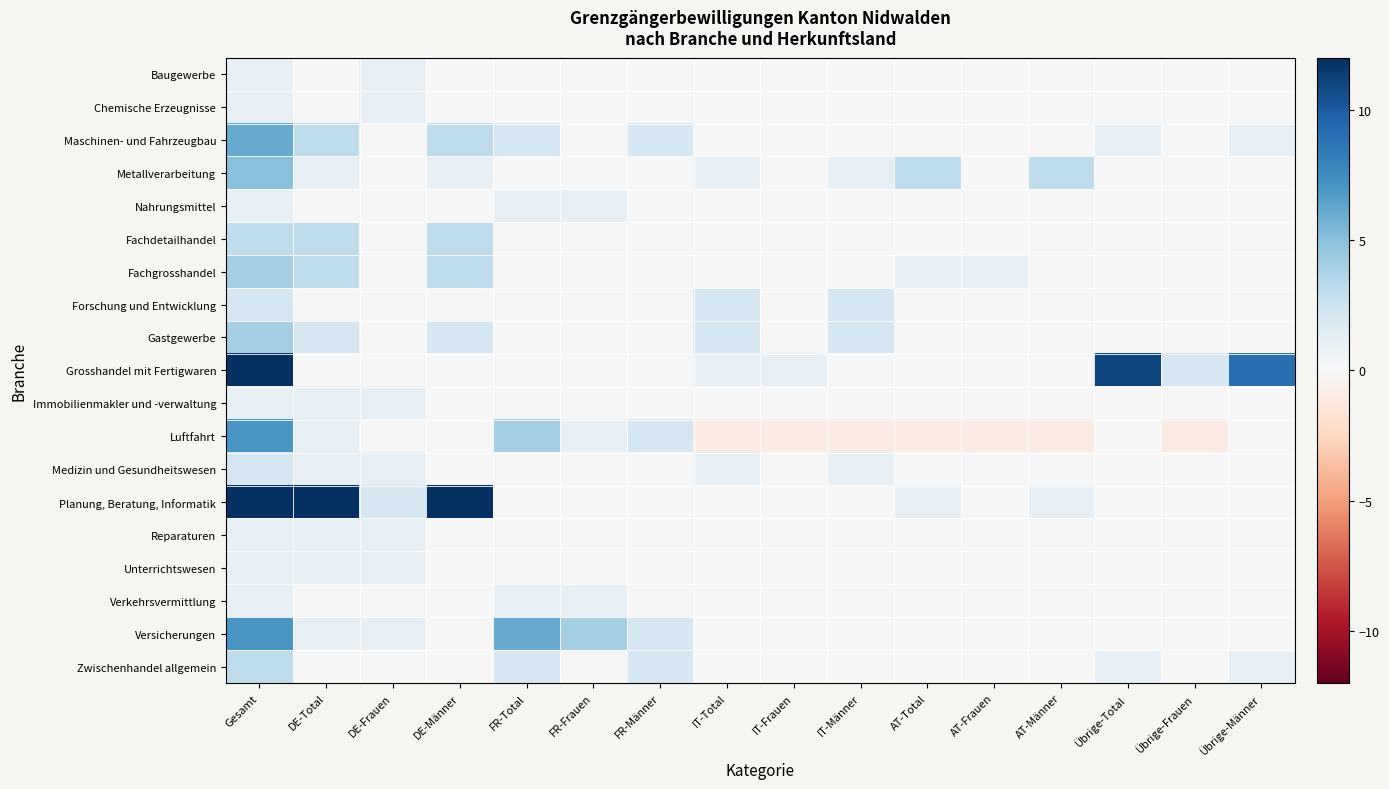

Reading left to right, what are all the values shown in this chart?

Baugewerbe: Gesamt=1	DE-Total=0	DE-Frauen=1	DE-Männer=0	FR-Total=0	FR-Frauen=0	FR-Männer=0	IT-Total=0	IT-Frauen=0	IT-Männer=0	AT-Total=0	AT-Frauen=0	AT-Männer=0	Übrige-Total=0	Übrige-Frauen=0	Übrige-Männer=0
Chemische Erzeugnisse: Gesamt=1	DE-Total=0	DE-Frauen=1	DE-Männer=0	FR-Total=0	FR-Frauen=0	FR-Männer=0	IT-Total=0	IT-Frauen=0	IT-Männer=0	AT-Total=0	AT-Frauen=0	AT-Männer=0	Übrige-Total=0	Übrige-Frauen=0	Übrige-Männer=0
Maschinen- und Fahrzeugbau: Gesamt=6	DE-Total=3	DE-Frauen=0	DE-Männer=3	FR-Total=2	FR-Frauen=0	FR-Männer=2	IT-Total=0	IT-Frauen=0	IT-Männer=0	AT-Total=0	AT-Frauen=0	AT-Männer=0	Übrige-Total=1	Übrige-Frauen=0	Übrige-Männer=1
Metallverarbeitung: Gesamt=5	DE-Total=1	DE-Frauen=0	DE-Männer=1	FR-Total=0	FR-Frauen=0	FR-Männer=0	IT-Total=1	IT-Frauen=0	IT-Männer=1	AT-Total=3	AT-Frauen=0	AT-Männer=3	Übrige-Total=0	Übrige-Frauen=0	Übrige-Männer=0
Nahrungsmittel: Gesamt=1	DE-Total=0	DE-Frauen=0	DE-Männer=0	FR-Total=1	FR-Frauen=1	FR-Männer=0	IT-Total=0	IT-Frauen=0	IT-Männer=0	AT-Total=0	AT-Frauen=0	AT-Männer=0	Übrige-Total=0	Übrige-Frauen=0	Übrige-Männer=0
Fachdetailhandel: Gesamt=3	DE-Total=3	DE-Frauen=0	DE-Männer=3	FR-Total=0	FR-Frauen=0	FR-Männer=0	IT-Total=0	IT-Frauen=0	IT-Männer=0	AT-Total=0	AT-Frauen=0	AT-Männer=0	Übrige-Total=0	Übrige-Frauen=0	Übrige-Männer=0
Fachgrosshandel: Gesamt=4	DE-Total=3	DE-Frauen=0	DE-Männer=3	FR-Total=0	FR-Frauen=0	FR-Männer=0	IT-Total=0	IT-Frauen=0	IT-Männer=0	AT-Total=1	AT-Frauen=1	AT-Männer=0	Übrige-Total=0	Übrige-Frauen=0	Übrige-Männer=0
Forschung und Entwicklung: Gesamt=2	DE-Total=0	DE-Frauen=0	DE-Männer=0	FR-Total=0	FR-Frauen=0	FR-Männer=0	IT-Total=2	IT-Frauen=0	IT-Männer=2	AT-Total=0	AT-Frauen=0	AT-Männer=0	Übrige-Total=0	Übrige-Frauen=0	Übrige-Männer=0
Gastgewerbe: Gesamt=4	DE-Total=2	DE-Frauen=0	DE-Männer=2	FR-Total=0	FR-Frauen=0	FR-Männer=0	IT-Total=2	IT-Frauen=0	IT-Männer=2	AT-Total=0	AT-Frauen=0	AT-Männer=0	Übrige-Total=0	Übrige-Frauen=0	Übrige-Männer=0
Grosshandel mit Fertigwaren: Gesamt=12	DE-Total=0	DE-Frauen=0	DE-Männer=0	FR-Total=0	FR-Frauen=0	FR-Männer=0	IT-Total=1	IT-Frauen=1	IT-Männer=0	AT-Total=0	AT-Frauen=0	AT-Männer=0	Übrige-Total=11	Übrige-Frauen=2	Übrige-Männer=9
Immobilienmakler und -verwaltung: Gesamt=1	DE-Total=1	DE-Frauen=1	DE-Männer=0	FR-Total=0	FR-Frauen=0	FR-Männer=0	IT-Total=0	IT-Frauen=0	IT-Männer=0	AT-Total=0	AT-Frauen=0	AT-Männer=0	Übrige-Total=0	Übrige-Frauen=0	Übrige-Männer=0
Luftfahrt: Gesamt=7	DE-Total=1	DE-Frauen=0	DE-Männer=0	FR-Total=4	FR-Frauen=1	FR-Männer=2	IT-Total=-1	IT-Frauen=-1	IT-Männer=-1	AT-Total=-1	AT-Frauen=-1	AT-Männer=-1	Übrige-Total=0	Übrige-Frauen=-1	Übrige-Männer=0
Medizin und Gesundheitswesen: Gesamt=2	DE-Total=1	DE-Frauen=1	DE-Männer=0	FR-Total=0	FR-Frauen=0	FR-Männer=0	IT-Total=1	IT-Frauen=0	IT-Männer=1	AT-Total=0	AT-Frauen=0	AT-Männer=0	Übrige-Total=0	Übrige-Frauen=0	Übrige-Männer=0
Planung, Beratung, Informatik: Gesamt=19	DE-Total=18	DE-Frauen=2	DE-Männer=16	FR-Total=0	FR-Frauen=0	FR-Männer=0	IT-Total=0	IT-Frauen=0	IT-Männer=0	AT-Total=1	AT-Frauen=0	AT-Männer=1	Übrige-Total=0	Übrige-Frauen=0	Übrige-Männer=0
Reparaturen: Gesamt=1	DE-Total=1	DE-Frauen=1	DE-Männer=0	FR-Total=0	FR-Frauen=0	FR-Männer=0	IT-Total=0	IT-Frauen=0	IT-Männer=0	AT-Total=0	AT-Frauen=0	AT-Männer=0	Übrige-Total=0	Übrige-Frauen=0	Übrige-Männer=0
Unterrichtswesen: Gesamt=1	DE-Total=1	DE-Frauen=1	DE-Männer=0	FR-Total=0	FR-Frauen=0	FR-Männer=0	IT-Total=0	IT-Frauen=0	IT-Männer=0	AT-Total=0	AT-Frauen=0	AT-Männer=0	Übrige-Total=0	Übrige-Frauen=0	Übrige-Männer=0
Verkehrsvermittlung: Gesamt=1	DE-Total=0	DE-Frauen=0	DE-Männer=0	FR-Total=1	FR-Frauen=1	FR-Männer=0	IT-Total=0	IT-Frauen=0	IT-Männer=0	AT-Total=0	AT-Frauen=0	AT-Männer=0	Übrige-Total=0	Übrige-Frauen=0	Übrige-Männer=0
Versicherungen: Gesamt=7	DE-Total=1	DE-Frauen=1	DE-Männer=0	FR-Total=6	FR-Frauen=4	FR-Männer=2	IT-Total=0	IT-Frauen=0	IT-Männer=0	AT-Total=0	AT-Frauen=0	AT-Männer=0	Übrige-Total=0	Übrige-Frauen=0	Übrige-Männer=0
Zwischenhandel allgemein: Gesamt=3	DE-Total=0	DE-Frauen=0	DE-Männer=0	FR-Total=2	FR-Frauen=0	FR-Männer=2	IT-Total=0	IT-Frauen=0	IT-Männer=0	AT-Total=0	AT-Frauen=0	AT-Männer=0	Übrige-Total=1	Übrige-Frauen=0	Übrige-Männer=1